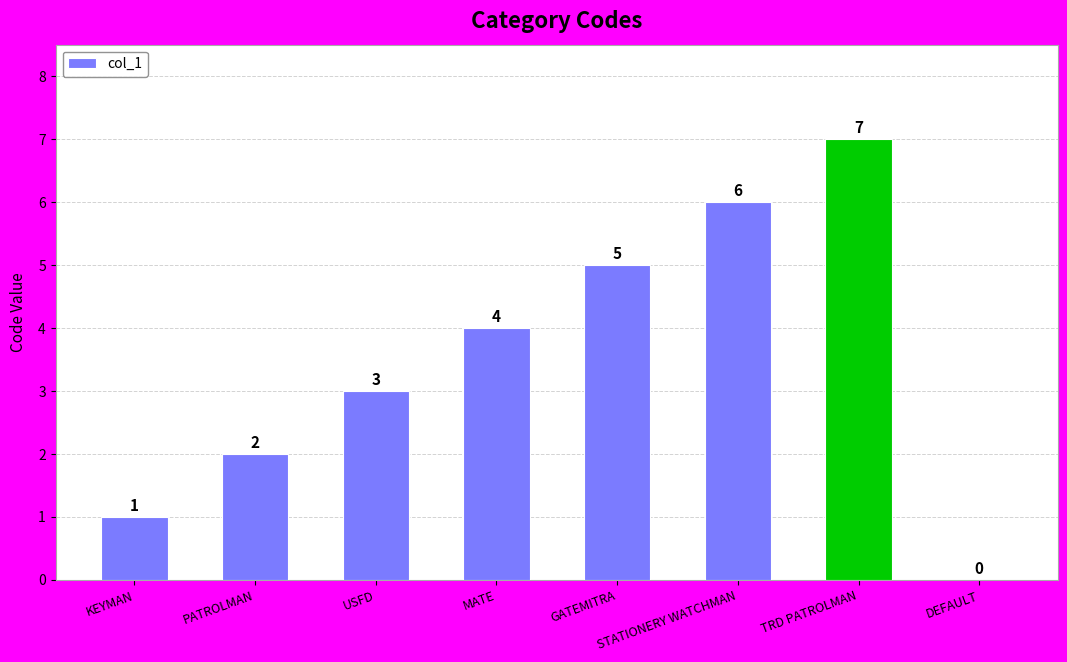

Count the number of data series in this chart.

1